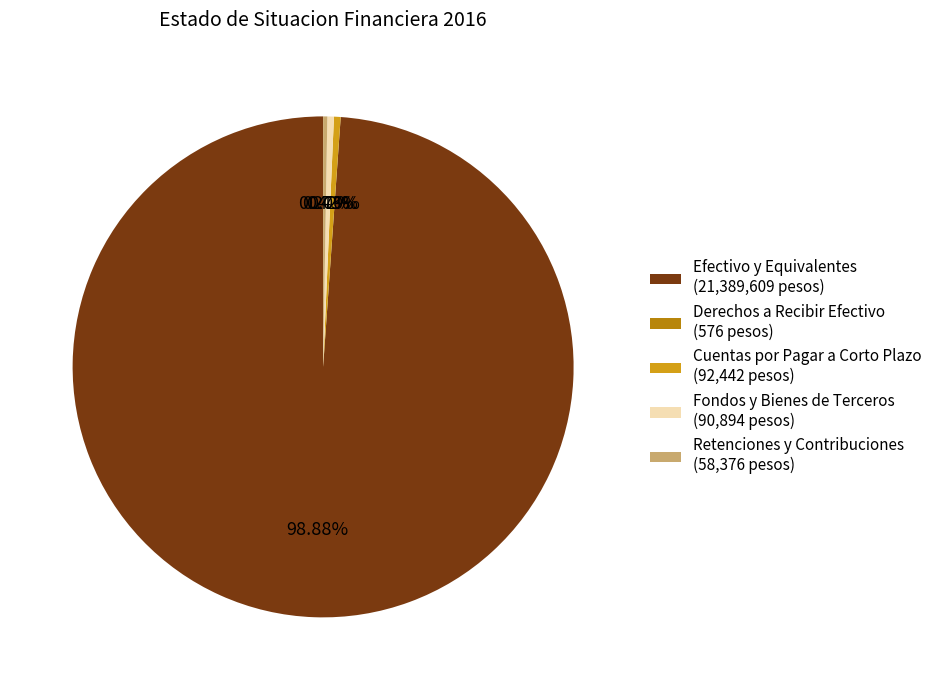

Between Fondos y Bienes de Terceros (90,894 pesos) and Efectivo y Equivalentes (21,389,609 pesos), which is larger?

Efectivo y Equivalentes (21,389,609 pesos)